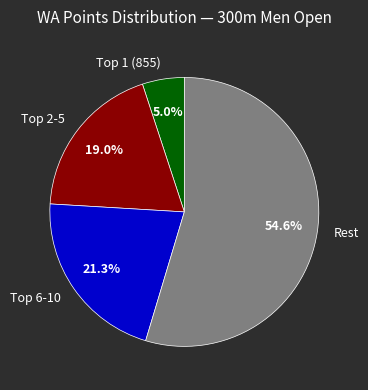

What is the smallest slice in the pie chart?

Top 1 (855)